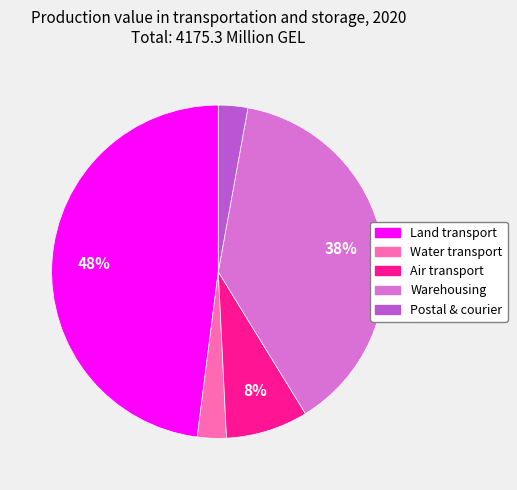

Is there any slice that represents more than half of the pie?

No